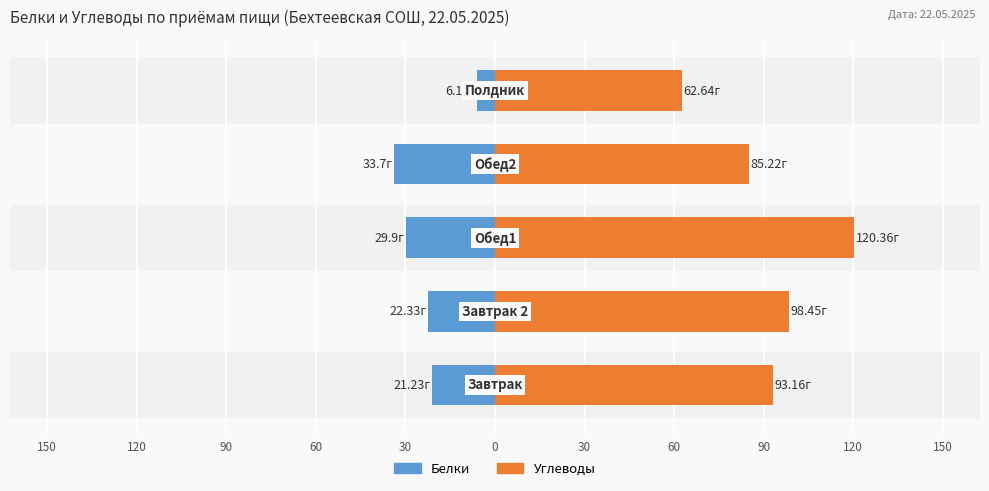

What are all the series names shown in the legend?

Белки, Углеводы